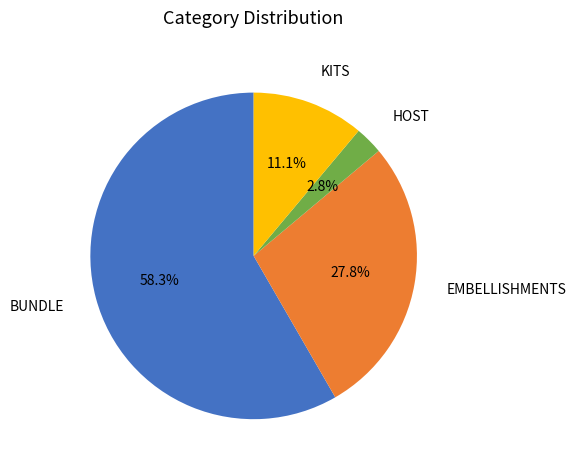

True or false: HOST accounts for 3% of the total.

True